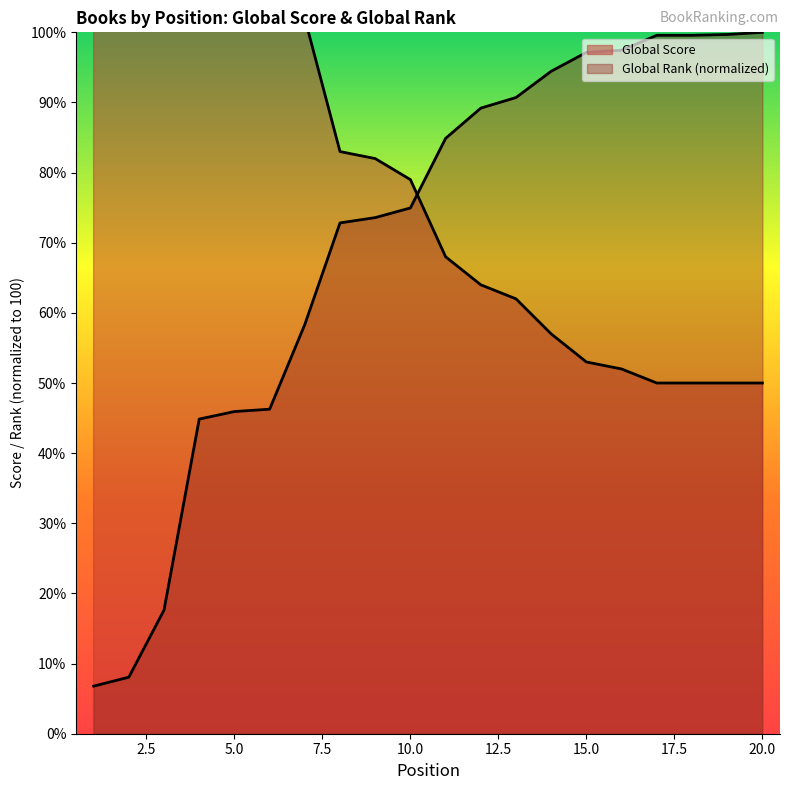

True or false: Global Score has a value of 131.7 at 9.

False